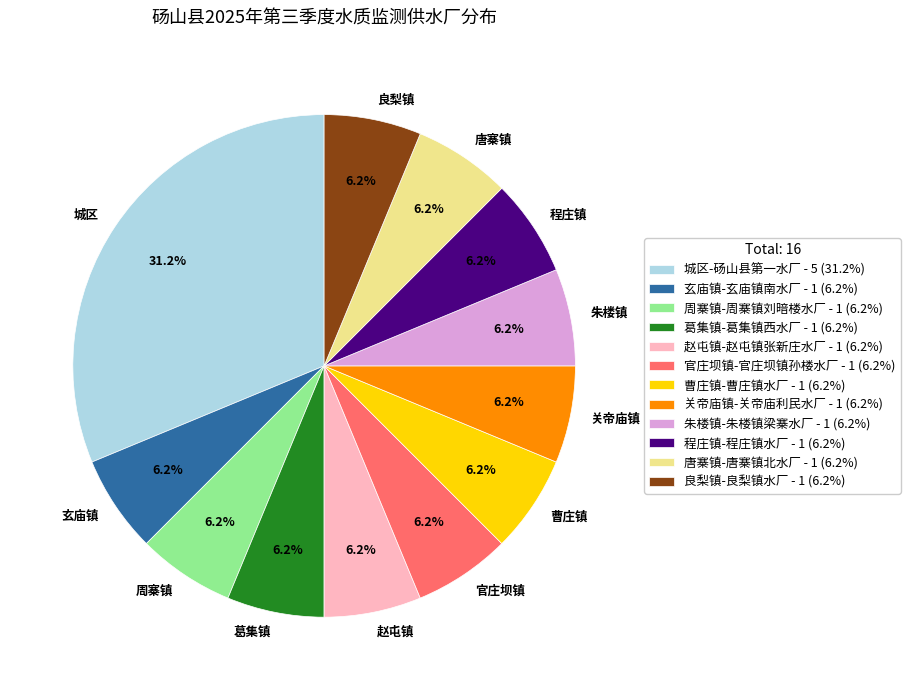

To the nearest percent, what percentage of the pie is 良梨镇-良梨镇水厂?

6%